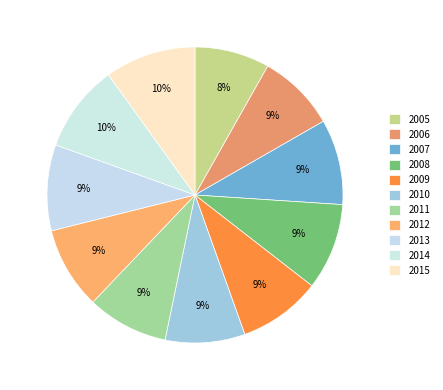

What is the largest slice in the pie chart?

2015